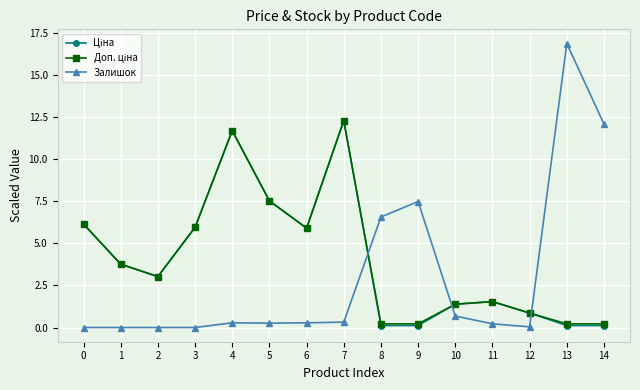

True or false: Залишок has a value of 0.0 at 3.

True